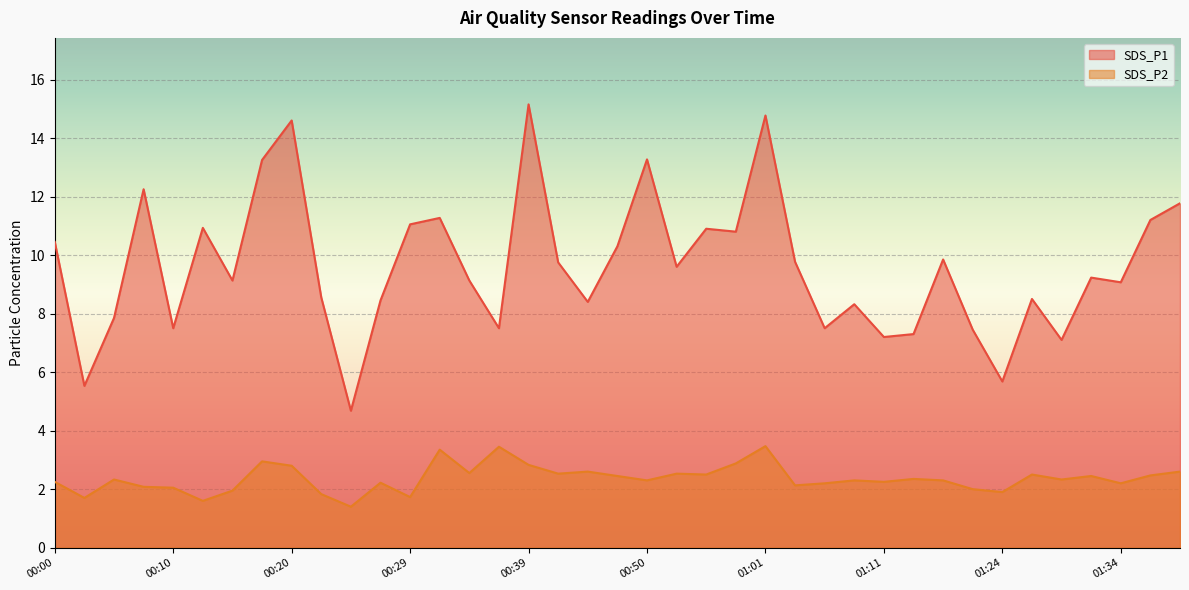

What is the sum of the SDS_P2 values at 00:15 and 00:39?

4.8